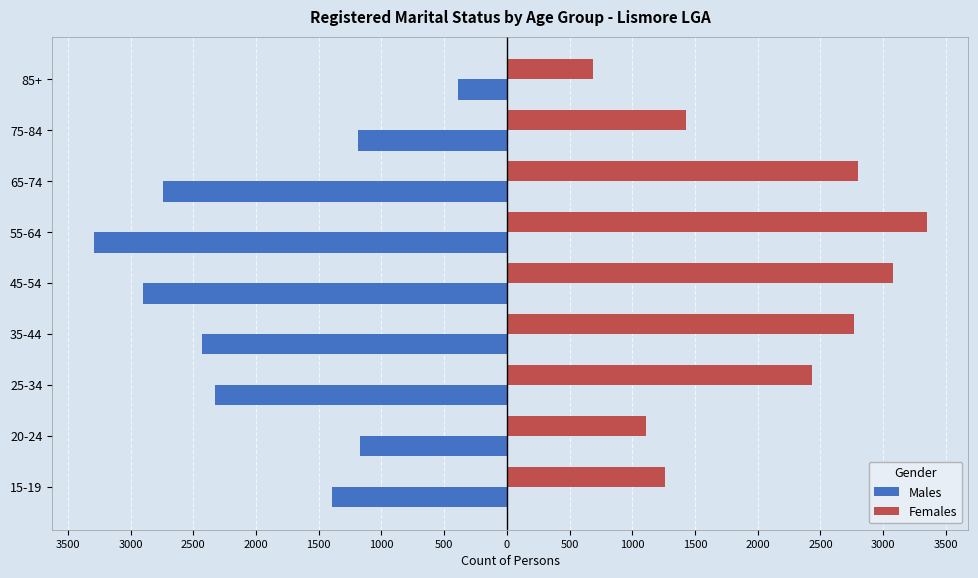

Rank the series by their maximum value, from lowest to highest.

Males, Females